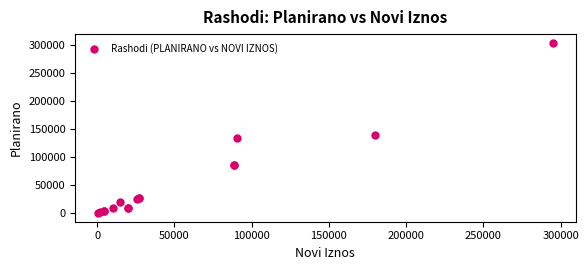

What Y value in the scatter plot is closest to 152700?

139675